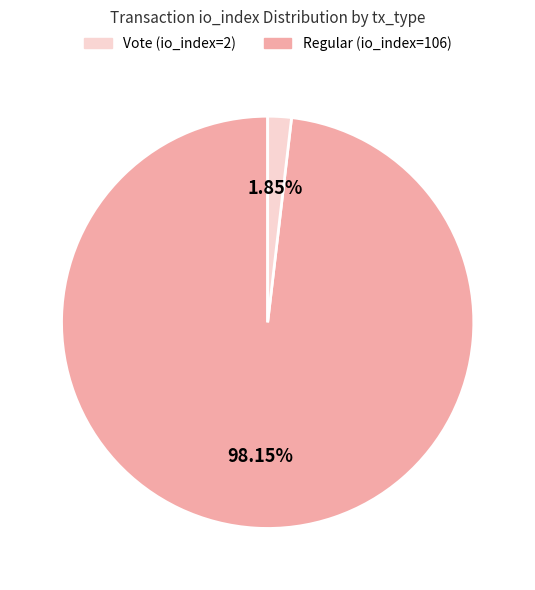

Does any single category account for the majority?

Yes